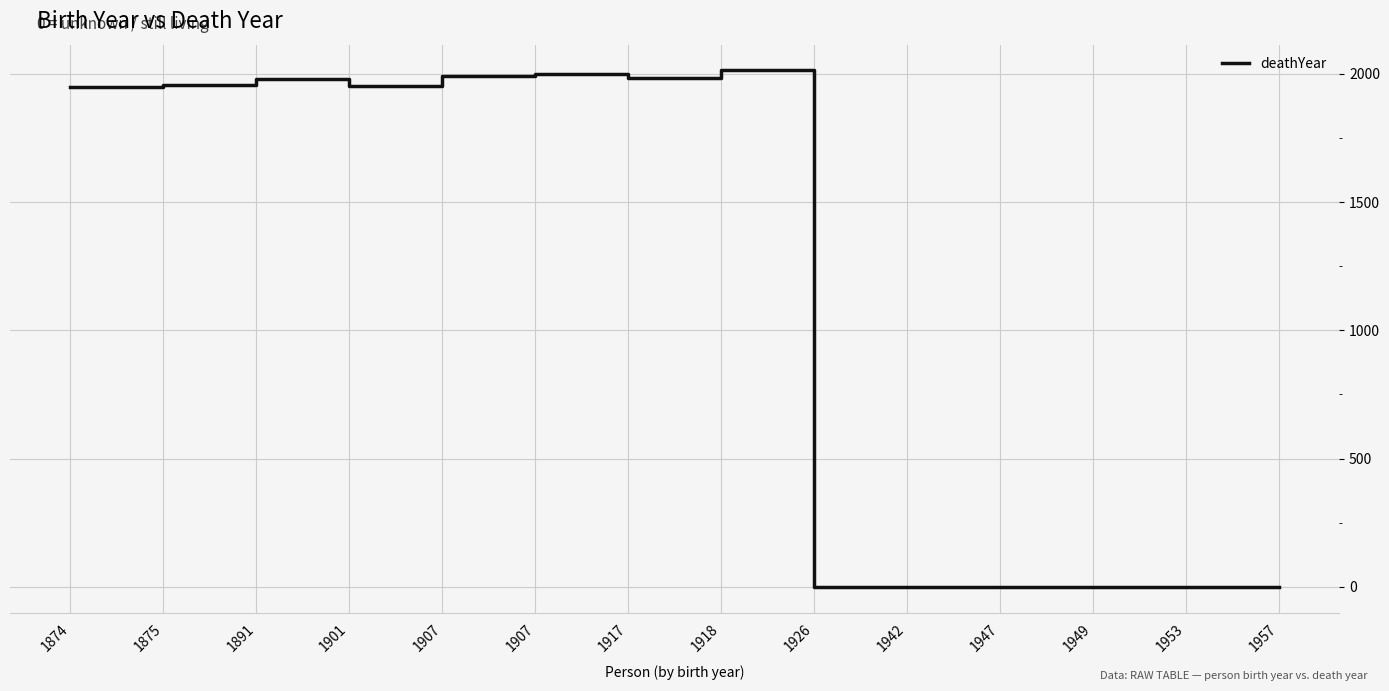

True or false: the data shows -835 at 1942.

False